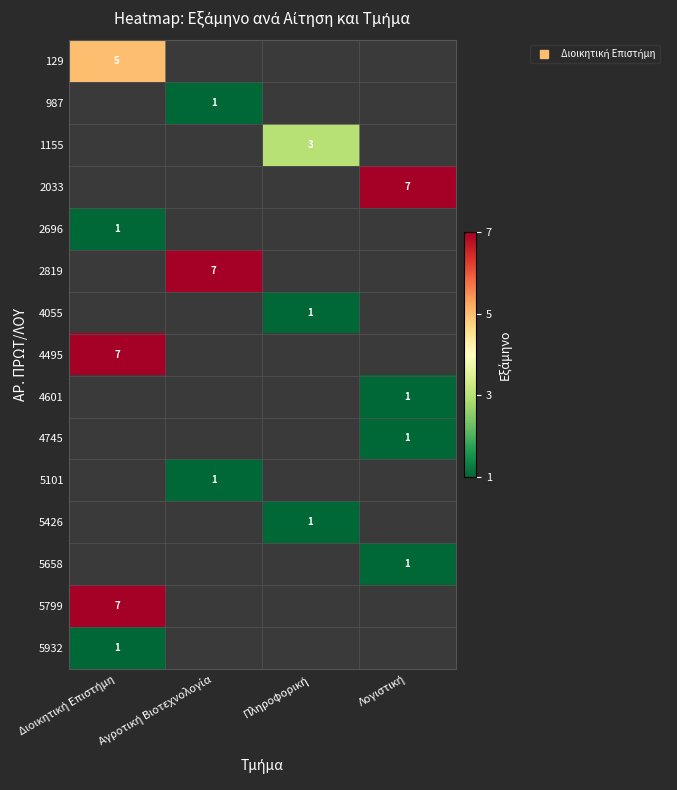

Count the number of data series in this chart.

15